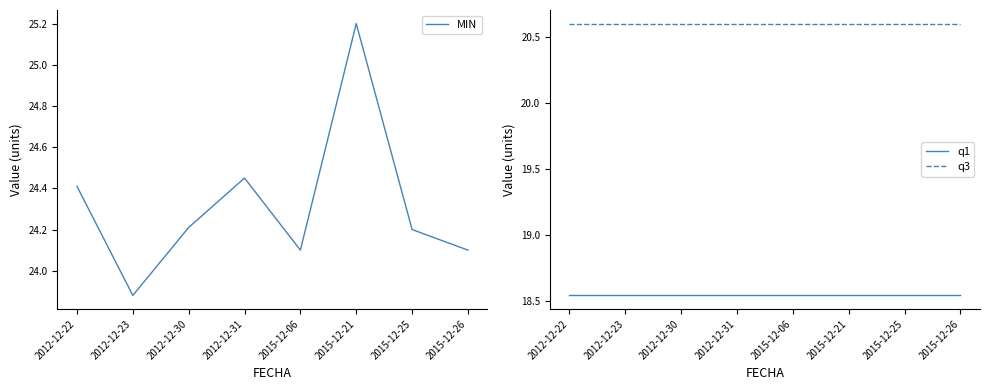

Reading left to right, extract all data points from this chart.

MIN: 2012-12-22=24.4	2012-12-23=23.9	2012-12-30=24.2	2012-12-31=24.4	2015-12-06=24.1	2015-12-21=25.2	2015-12-25=24.2	2015-12-26=24.1
q1: 2012-12-22=18.5	2012-12-23=18.5	2012-12-30=18.5	2012-12-31=18.5	2015-12-06=18.5	2015-12-21=18.5	2015-12-25=18.5	2015-12-26=18.5
q3: 2012-12-22=20.6	2012-12-23=20.6	2012-12-30=20.6	2012-12-31=20.6	2015-12-06=20.6	2015-12-21=20.6	2015-12-25=20.6	2015-12-26=20.6